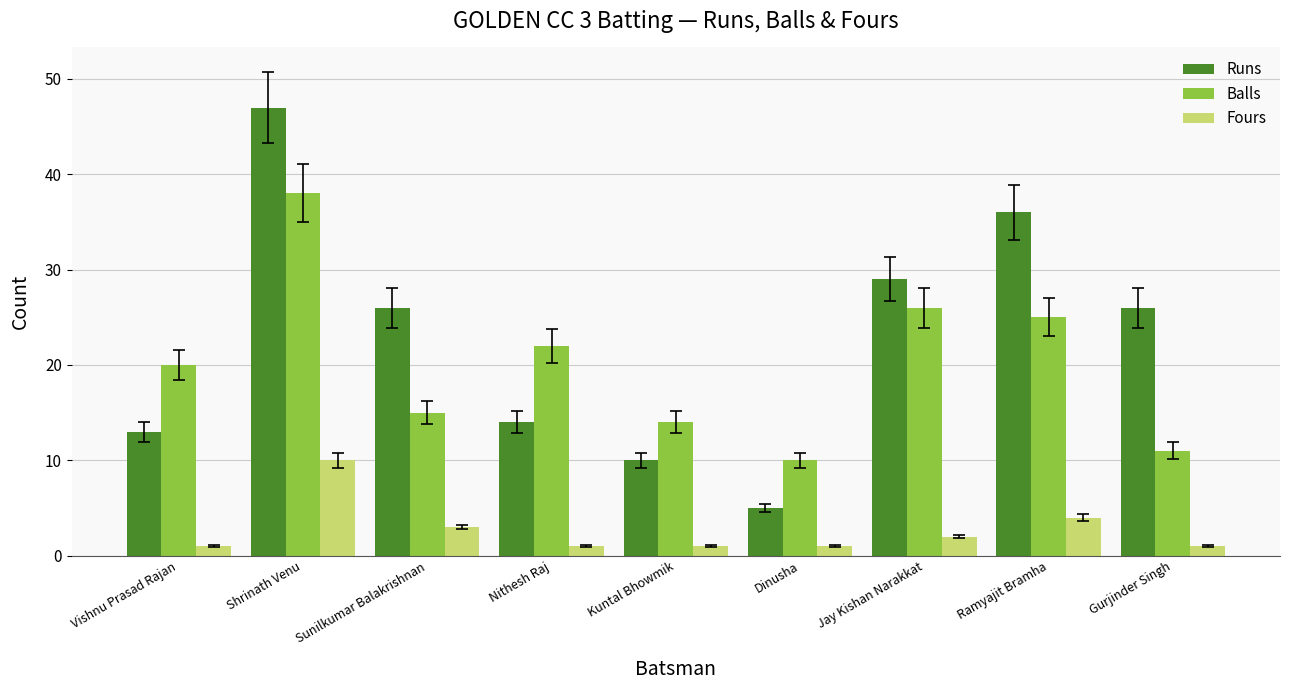

The value of Runs at Nithesh Raj is 14. True or false?

True